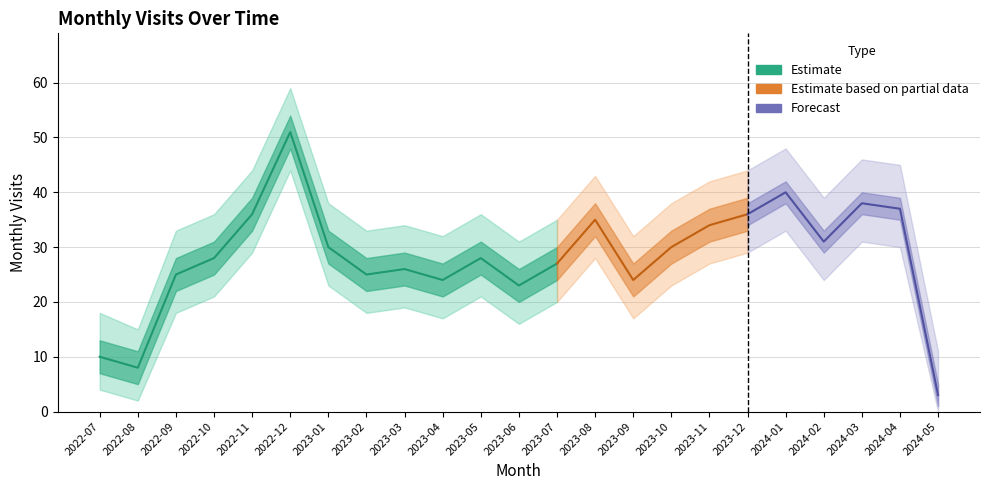

What is the label of the 1st point from the right?

2024-05